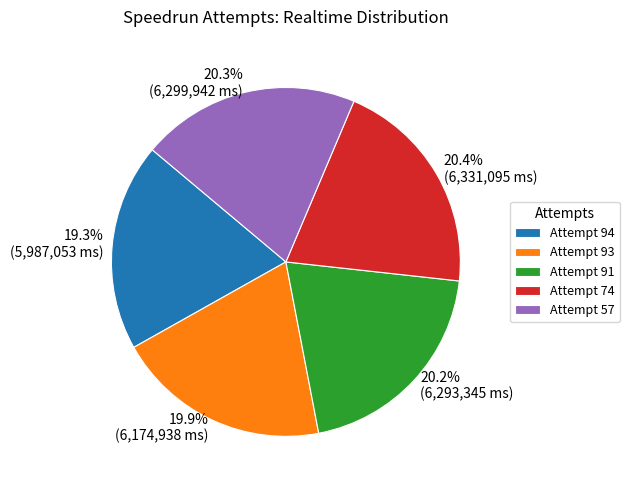

To the nearest percent, what is the difference between the largest and smallest slice percentages?

1%